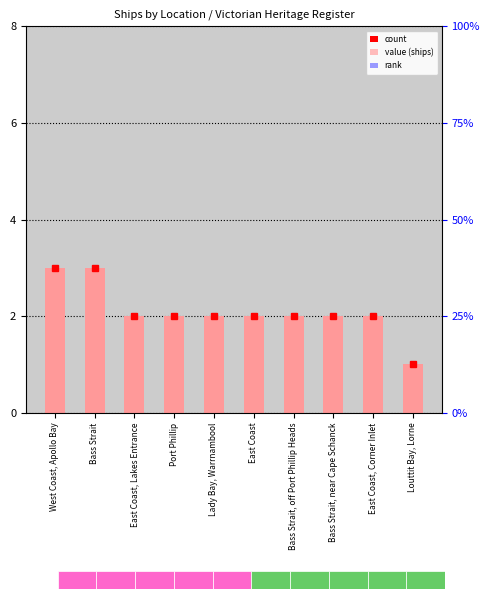

Reading right to left, extract all data points from this chart.

Louttit Bay, Lorne=1	East Coast, Corner Inlet=2	Bass Strait, near Cape Schanck=2	Bass Strait, off Port Phillip Heads=2	East Coast=2	Lady Bay, Warrnambool=2	Port Phillip=2	East Coast, Lakes Entrance=2	Bass Strait=3	West Coast, Apollo Bay=3